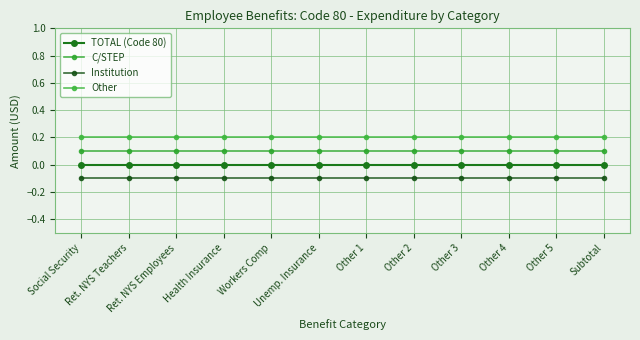

Rank the series by their maximum value, from lowest to highest.

Institution, TOTAL (Code 80), C/STEP, Other